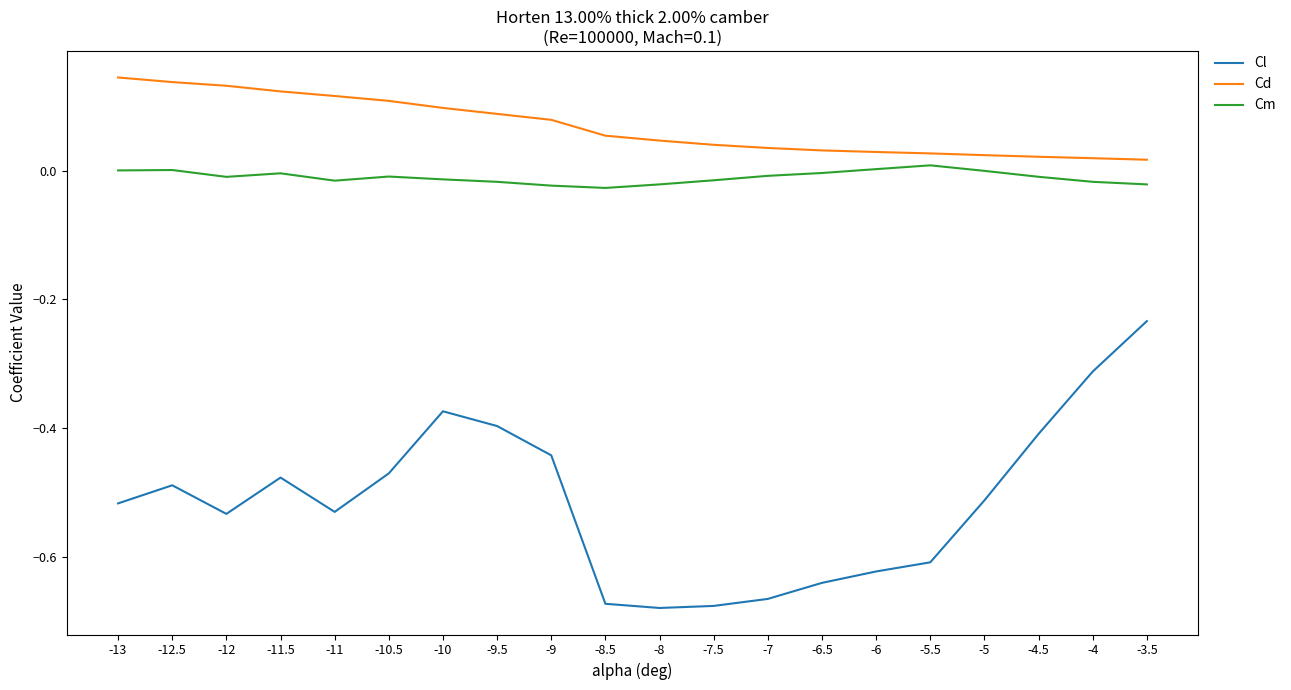

Which series has the largest range (max minus min)?

Cl